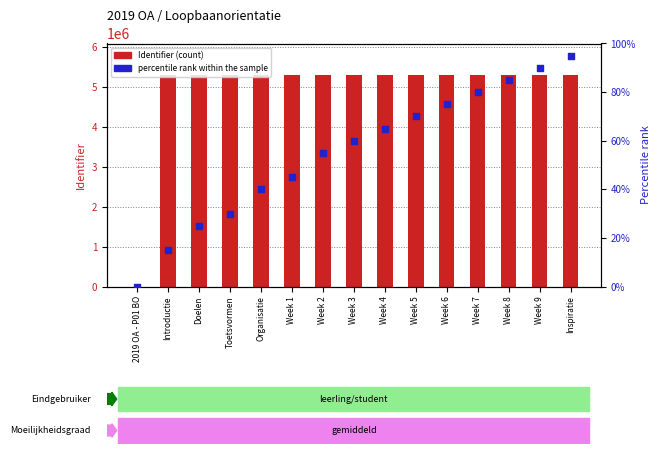

At how many categories does at least one series exceed 4866393?

14